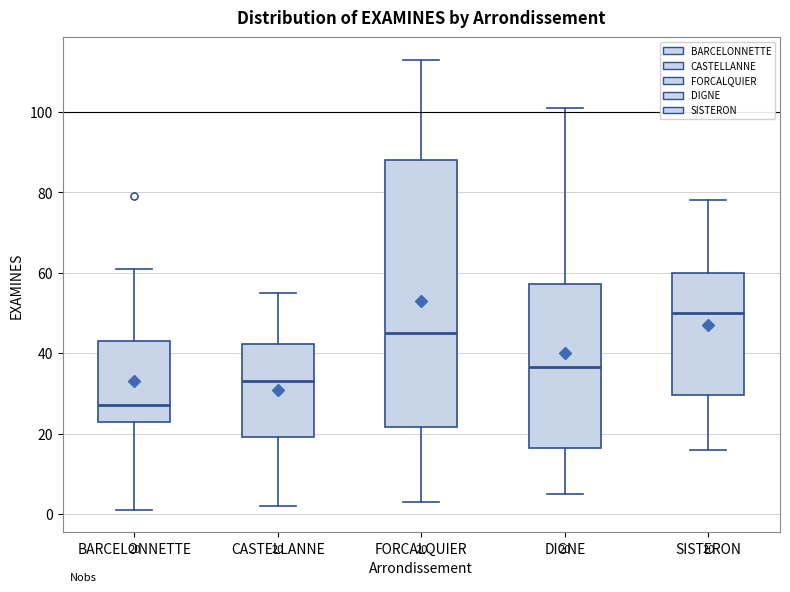

Comparing the boxes themselves (not the whiskers), which one is the tallest?

FORCALQUIER